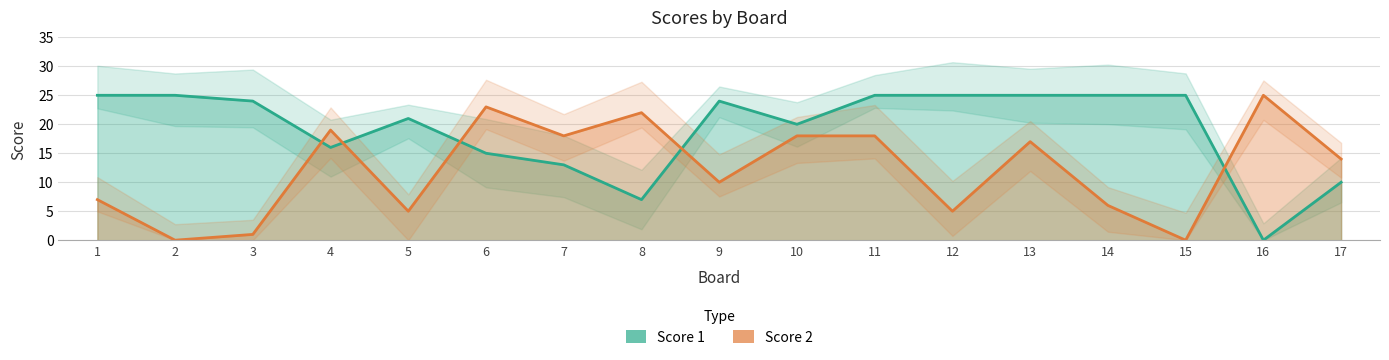

What is the value of the Score 2 point at the 10th from the left?

18